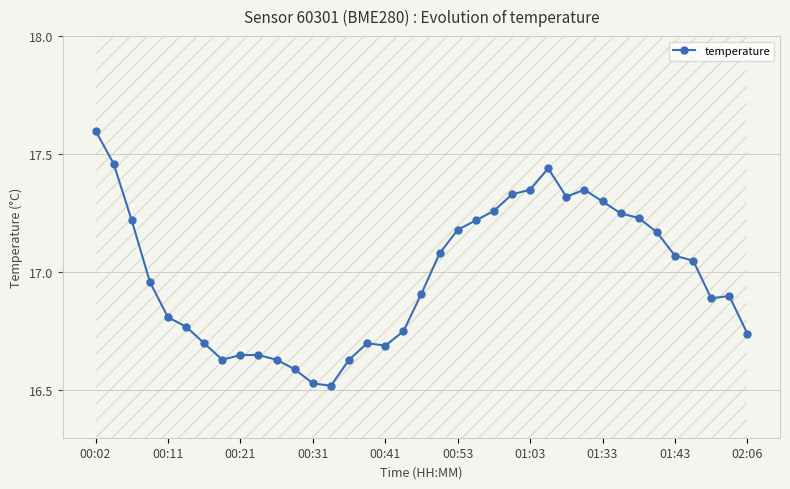

Between 12 and 17, which is larger?

17